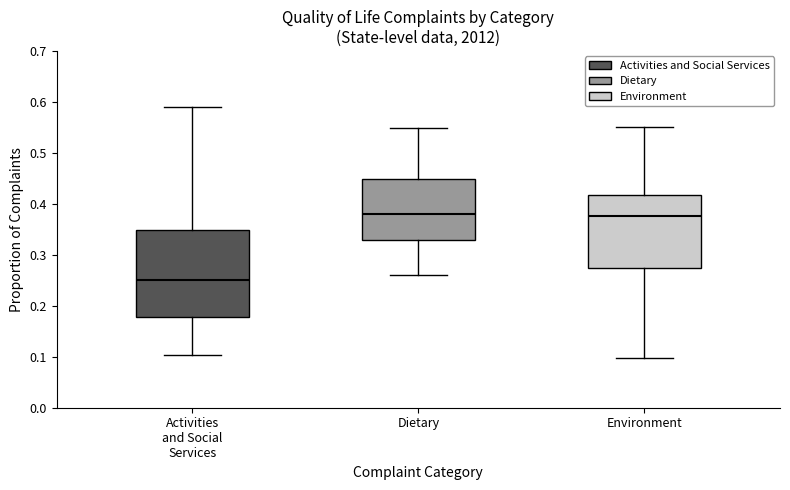

Reading left to right, transcribe this box plot: for each box, give where its median line is, the range the box spans, and where its two whiskers end, as read against the y-axis. The values are not printed on the chart, so give them approximately, as read against the axis.

Activities and Social Services: median 0.25, box 0.18 to 0.35, whiskers 0.10 to 0.59
Dietary: median 0.38, box 0.33 to 0.45, whiskers 0.26 to 0.55
Environment: median 0.38, box 0.27 to 0.42, whiskers 0.10 to 0.55